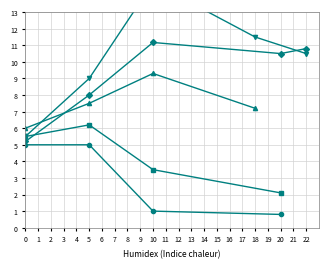

What is the difference between the maximum and second lowest values in the CC003/Unc series?

3.8